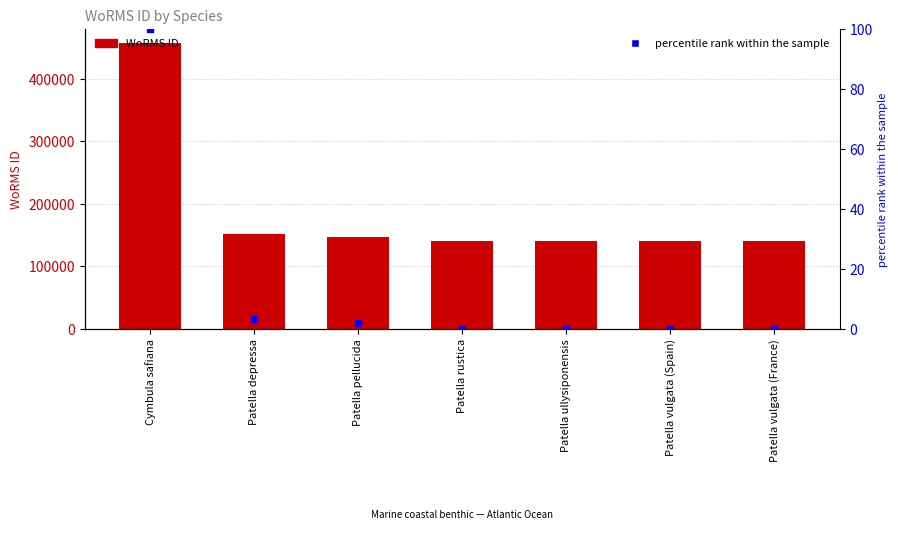

What is the total value across all series at Patella depressa?

151377.4